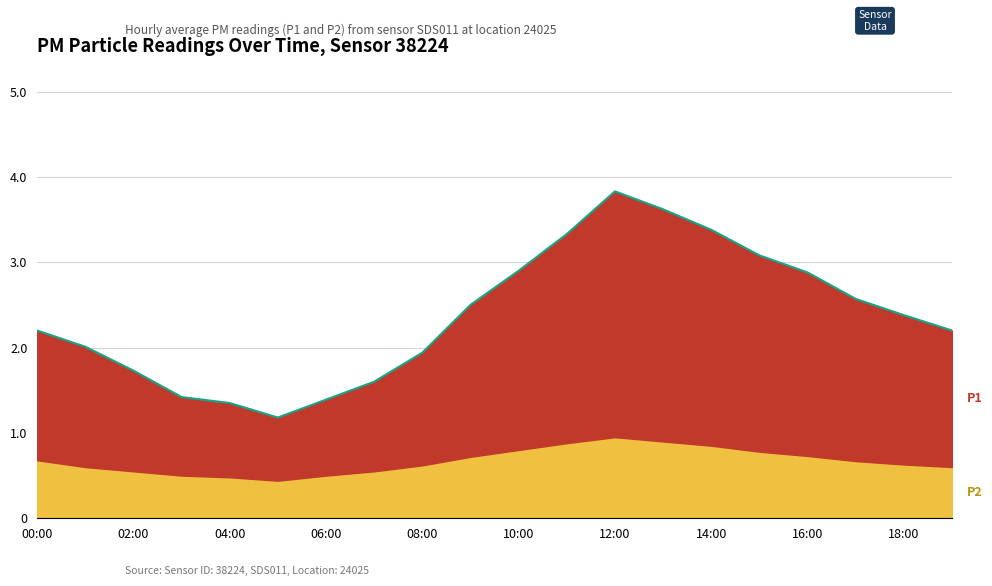

Count the number of values greater than 2.

13